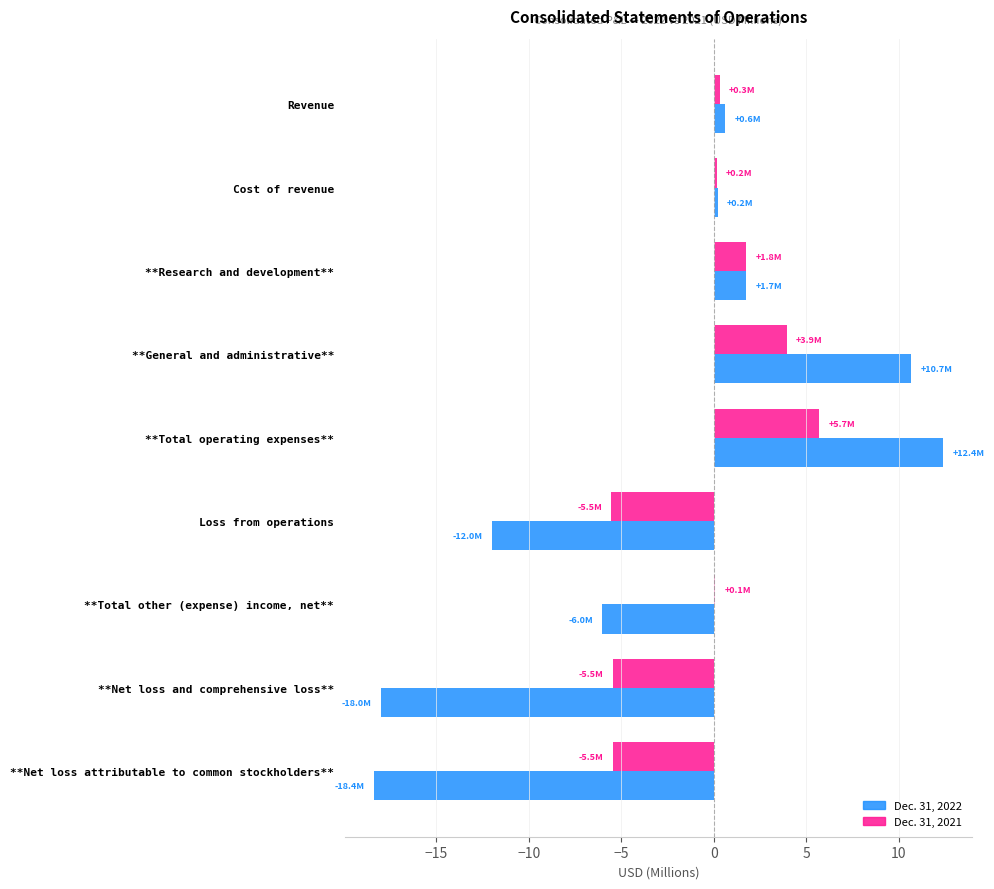

What is the greatest value displayed?

12.4